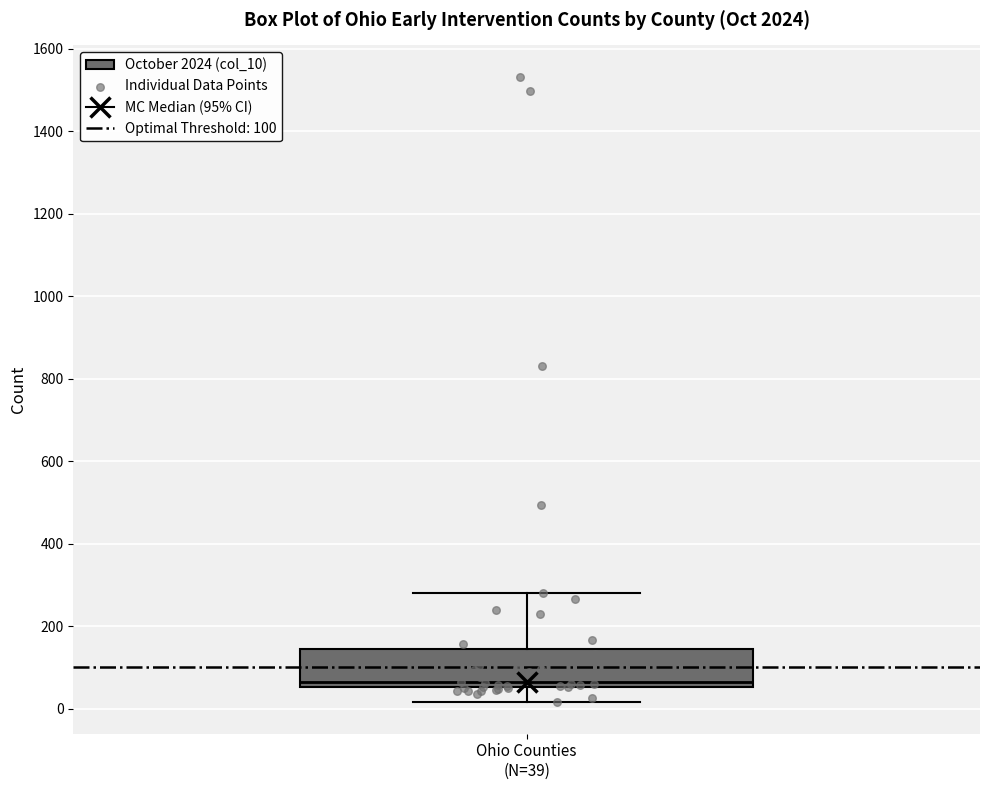

Transcribe this box plot: give where the median line is, the range the box spans, and where the two whiskers end, as read against the y-axis. The values are not printed on the chart, so give them approximately, as read against the axis.

median 60 (just above the box's lower edge), box 60 to 140, whiskers 20 to 280